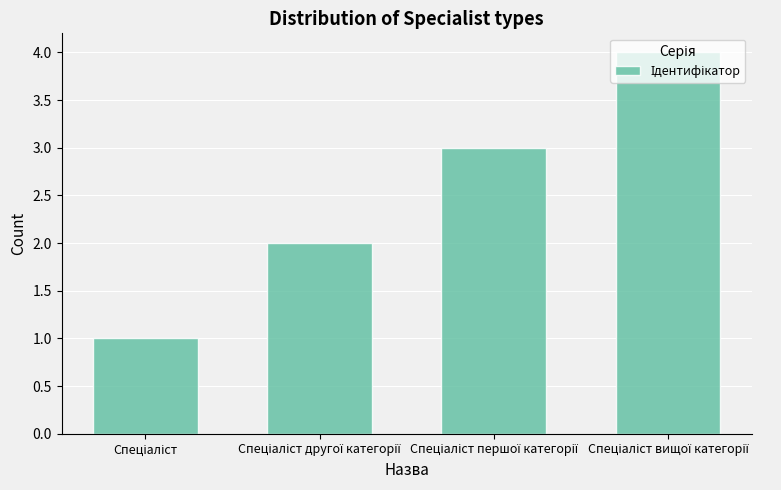

What is the maximum value shown in the chart?

4